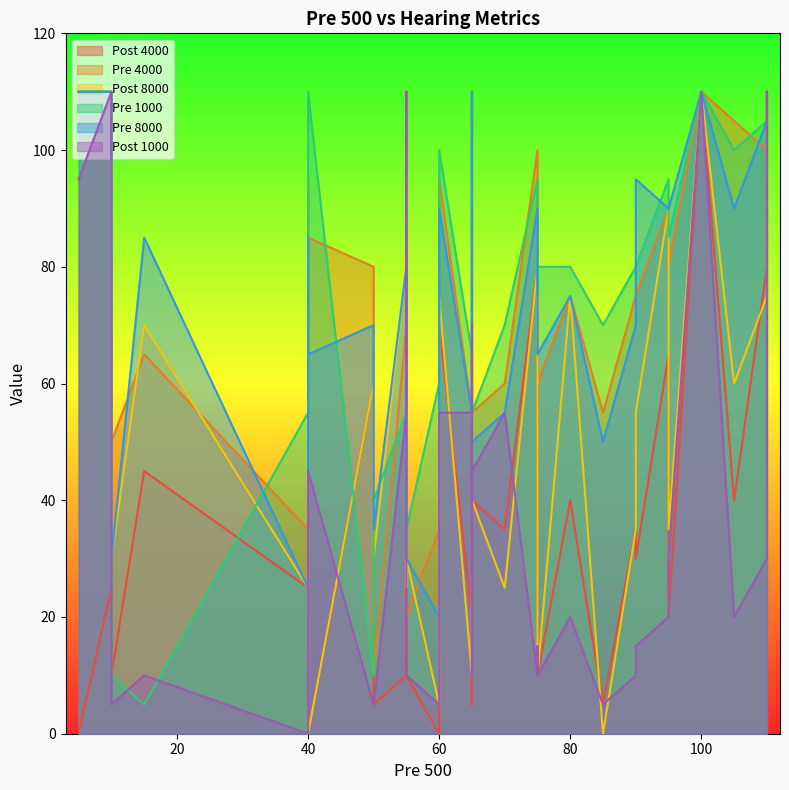

How many intersections are there between Pre 1000 and Post 1000?

5